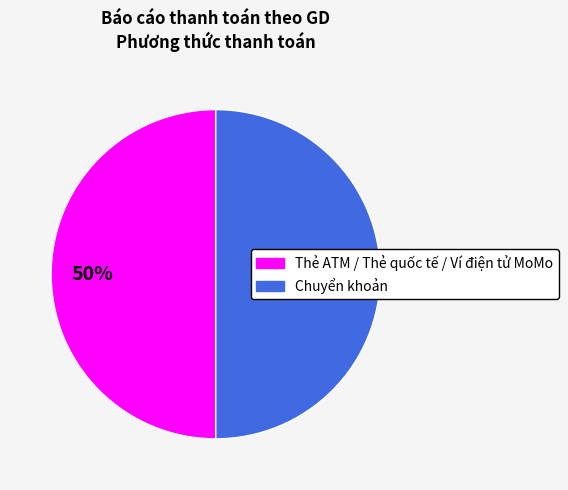

To the nearest percent, what is the average slice percentage?

50%